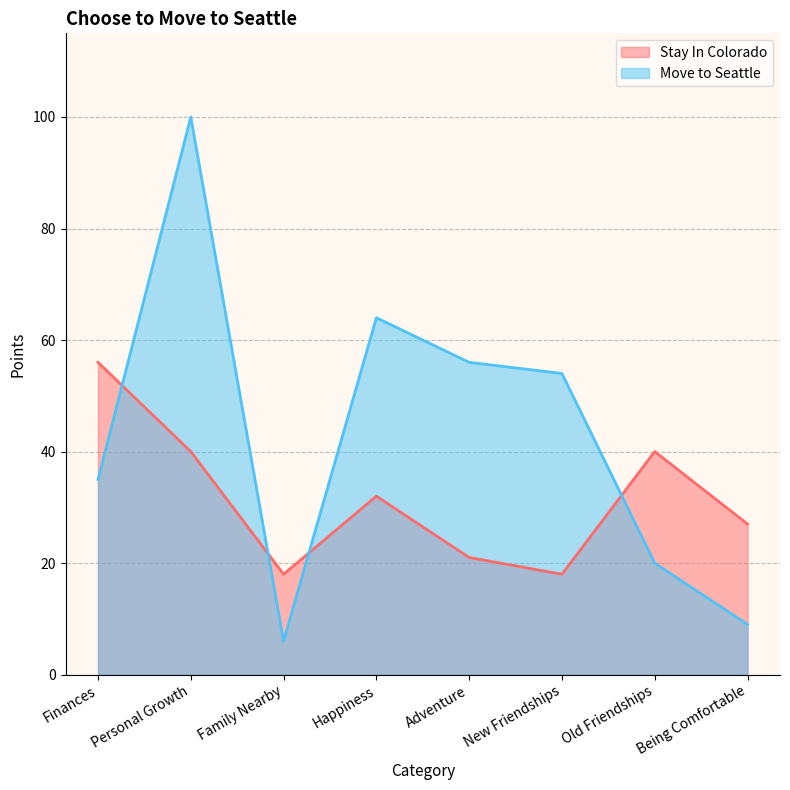

What is the sum of all Stay In Colorado values?

252